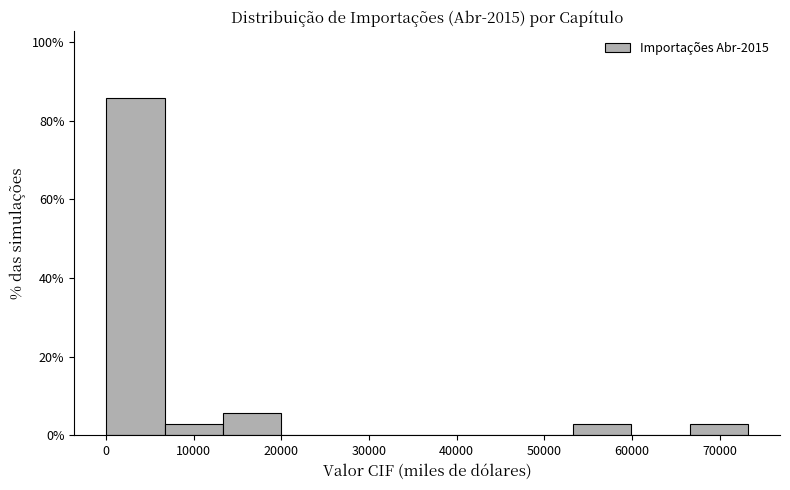

What is the height of the bar covering 53000 to 60000 on the x-axis? Neither the bar edges nor the heights are printed on the chart, so give them approximately, as read against the axes.

2